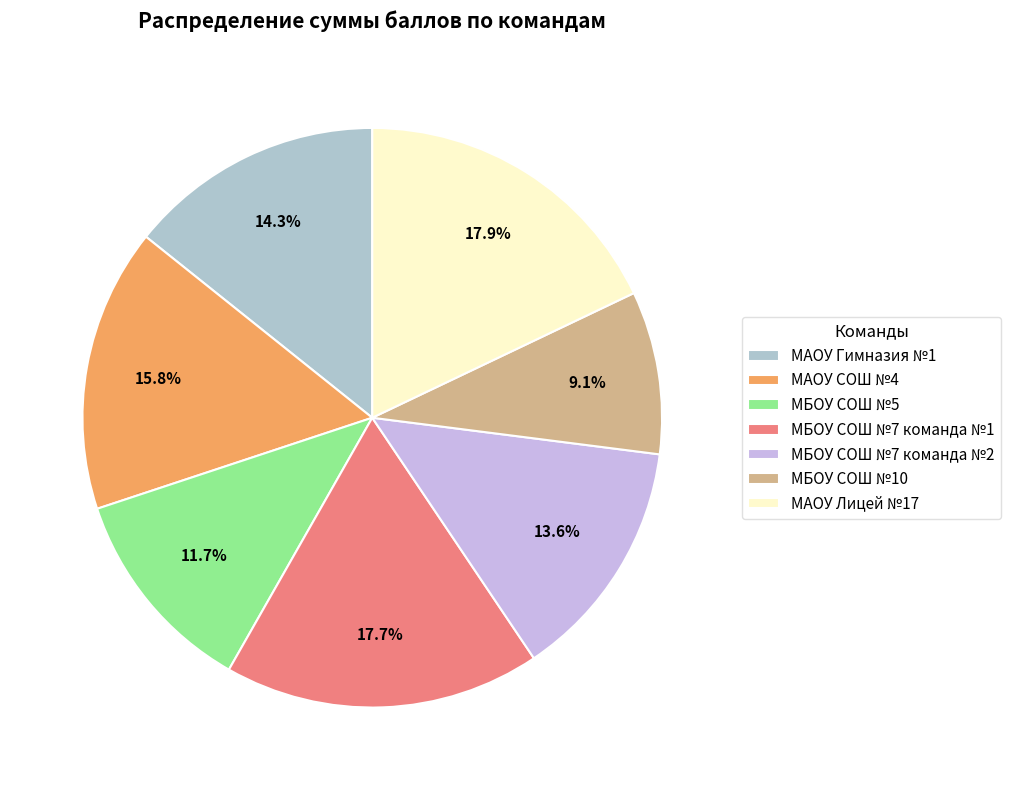

Rank the categories by value from lowest to highest.

МБОУ СОШ №10, МБОУ СОШ №5, МБОУ СОШ №7 команда №2, МАОУ Гимназия №1, МАОУ СОШ №4, МБОУ СОШ №7 команда №1, МАОУ Лицей №17